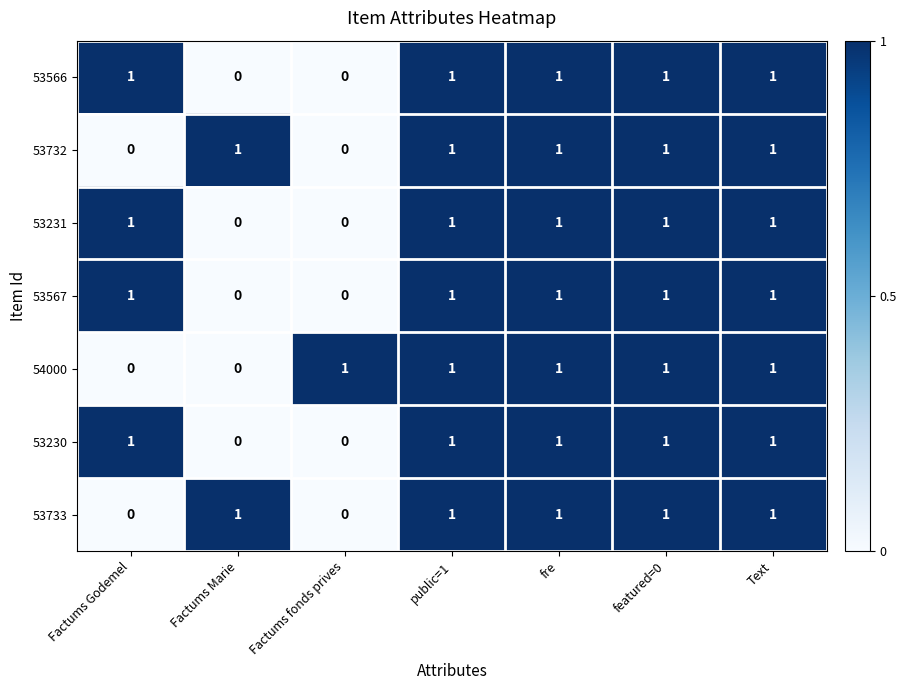

The 53230 series shows 1 at Text. True or false?

True